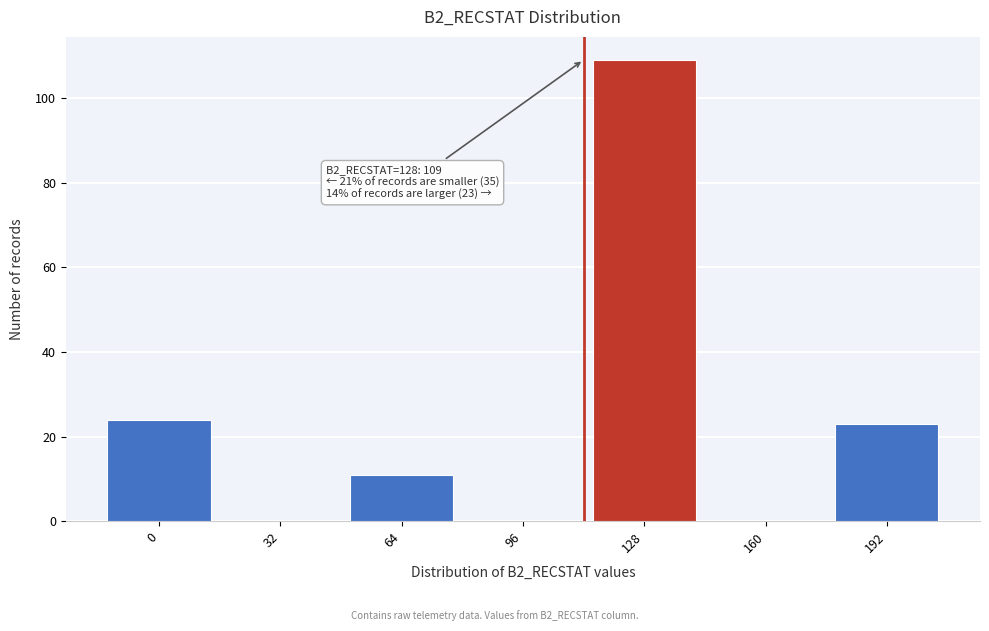

Reading right to left, transcribe all the data shown in this chart.

192=23	160=0	128=109	96=0	64=11	32=0	0=24